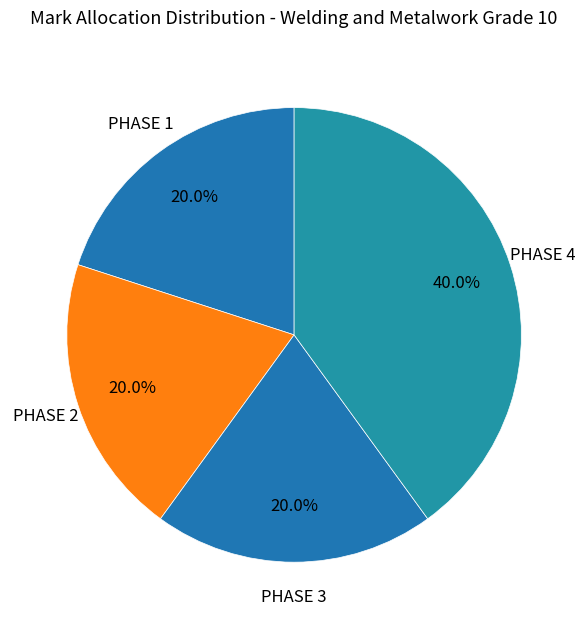

To the nearest percent, what portion does PHASE 1 represent?

20%